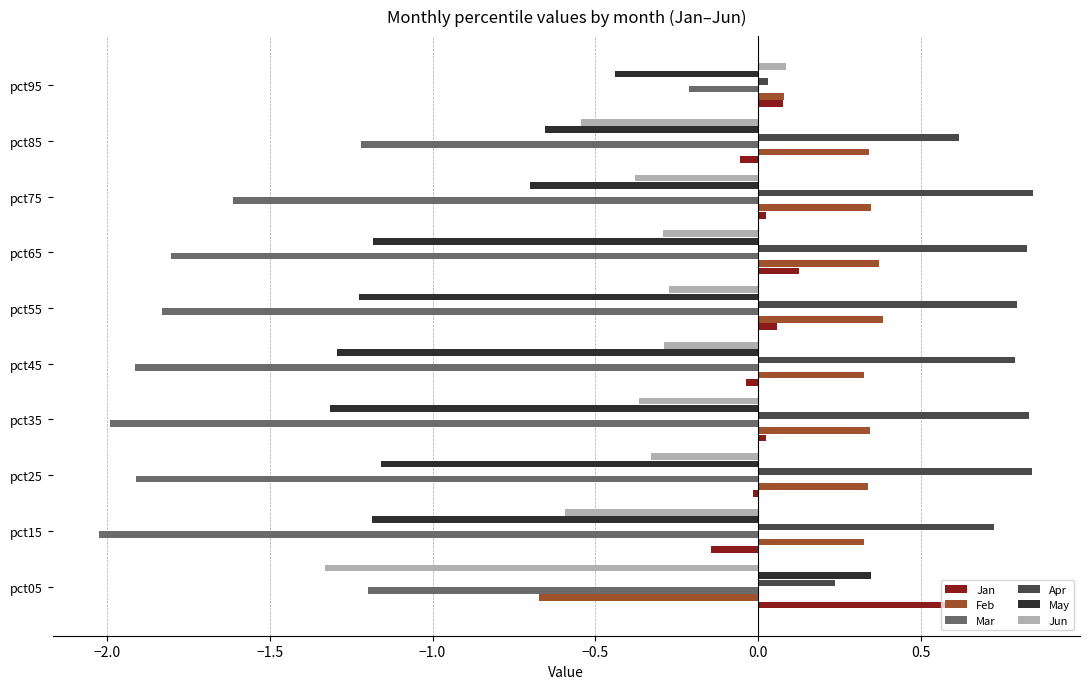

At which label does Apr reach its minimum?

pct95